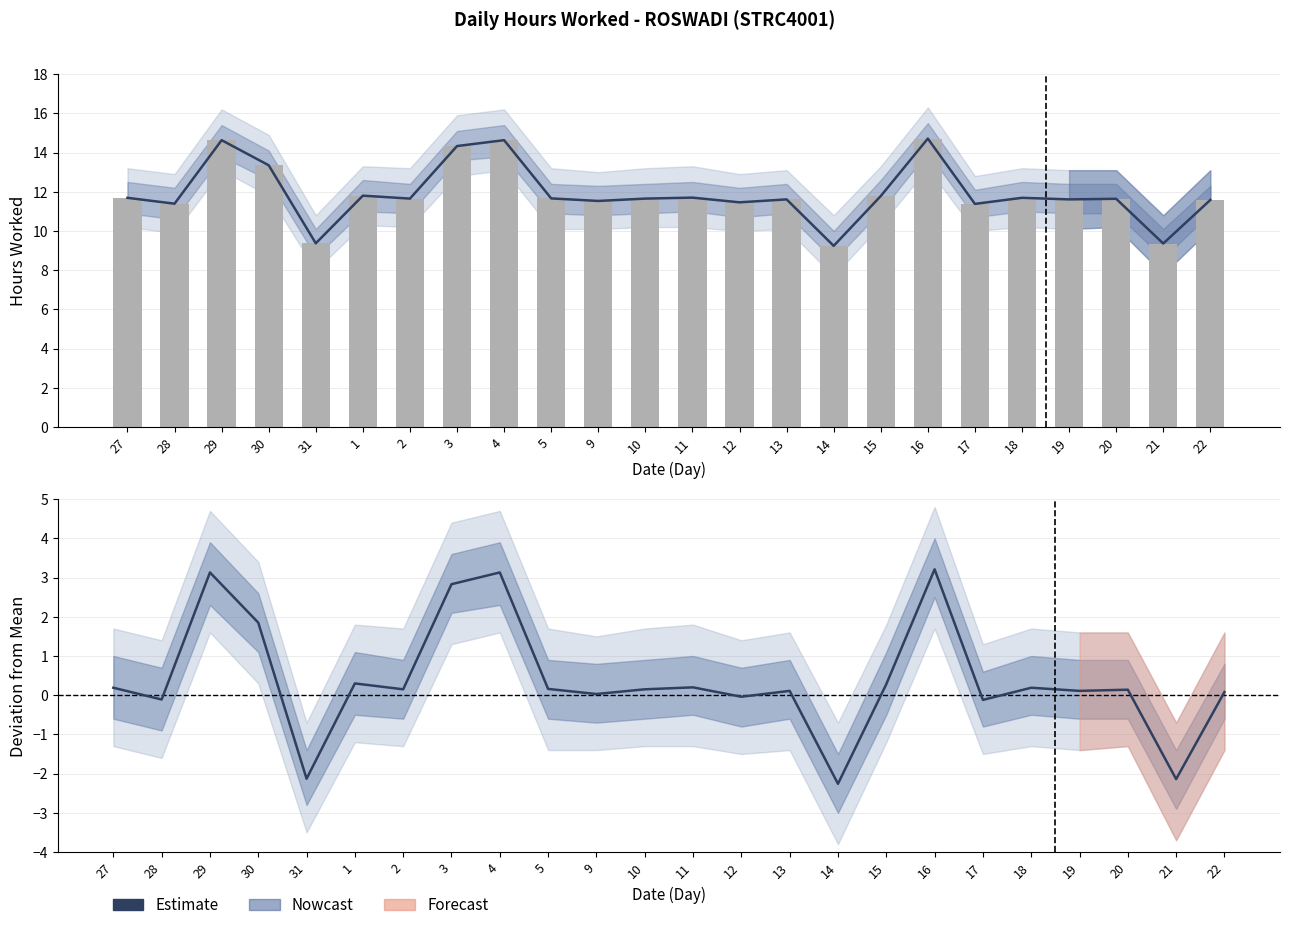

How many values in the Estimate series exceed 0?

18